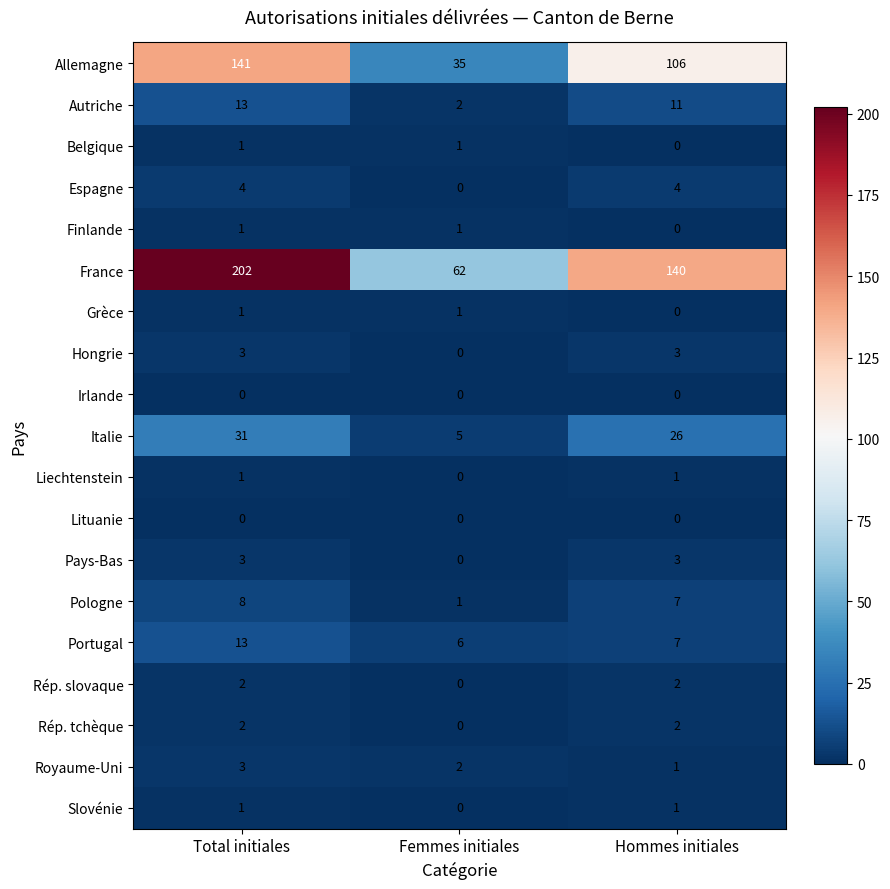

What is the difference between the Italie values at Total initiales and Hommes initiales?

5